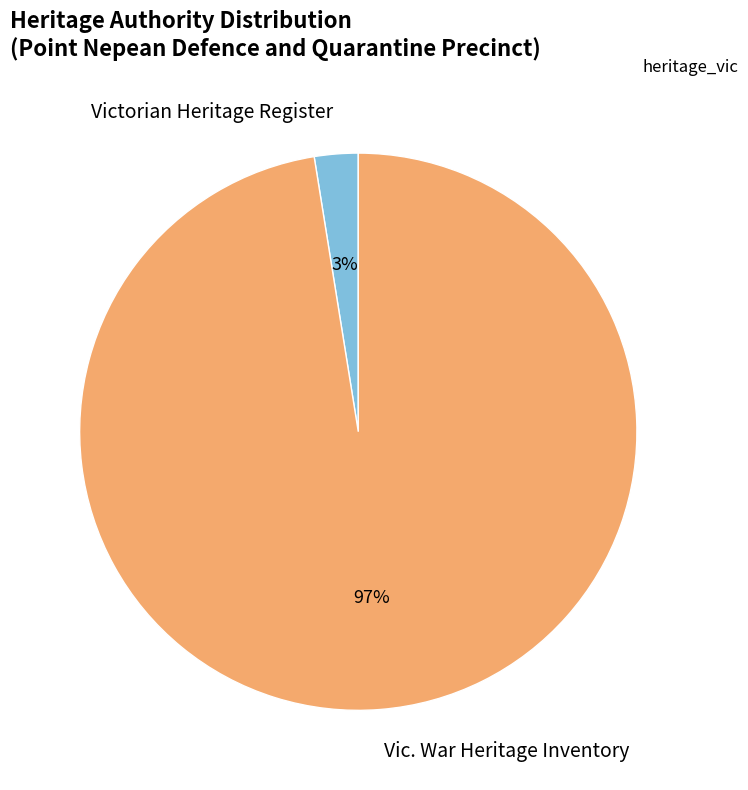

Which slice is the smallest?

Victorian Heritage Register